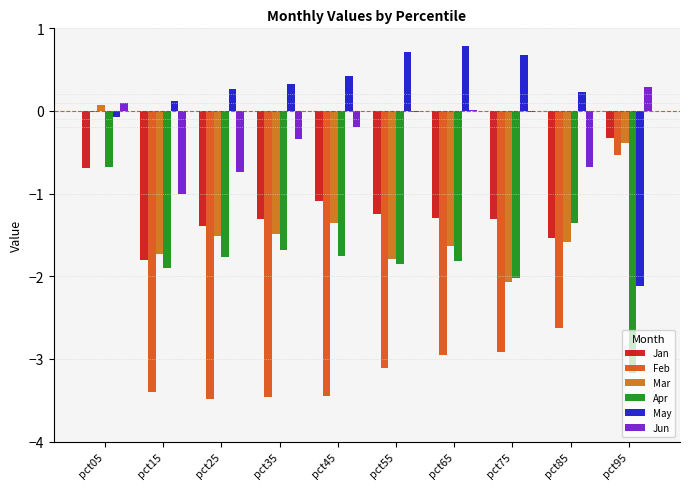

How many groups of bars are there?

10